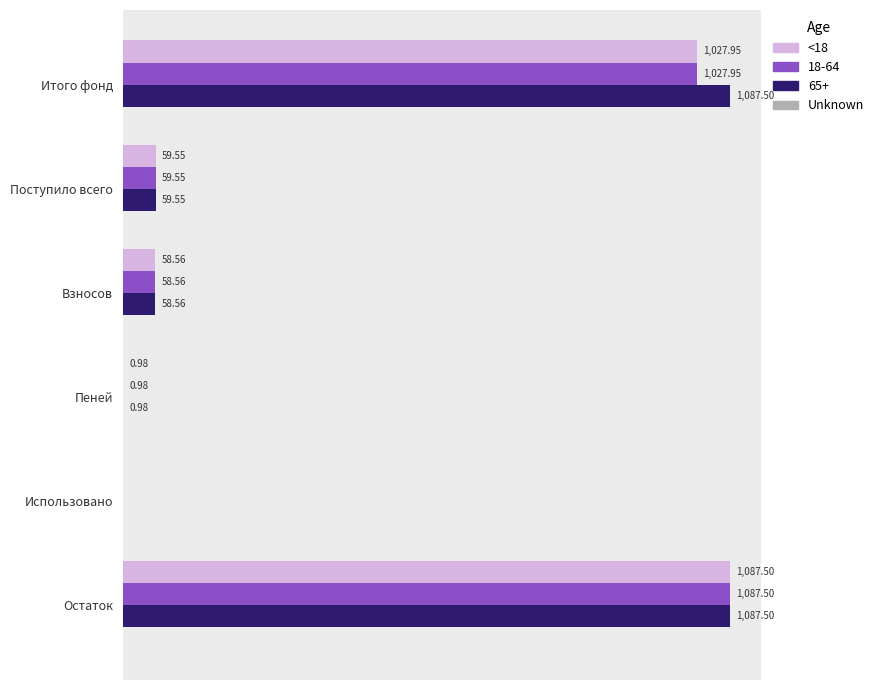

Where is 65+ nearest to the value 543?

Поступило всего